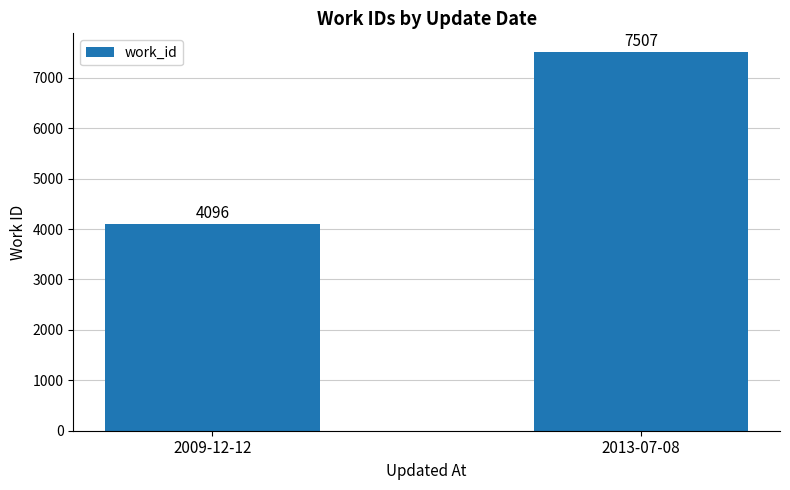

Between 2013-07-08 and 2009-12-12, which is larger?

2013-07-08